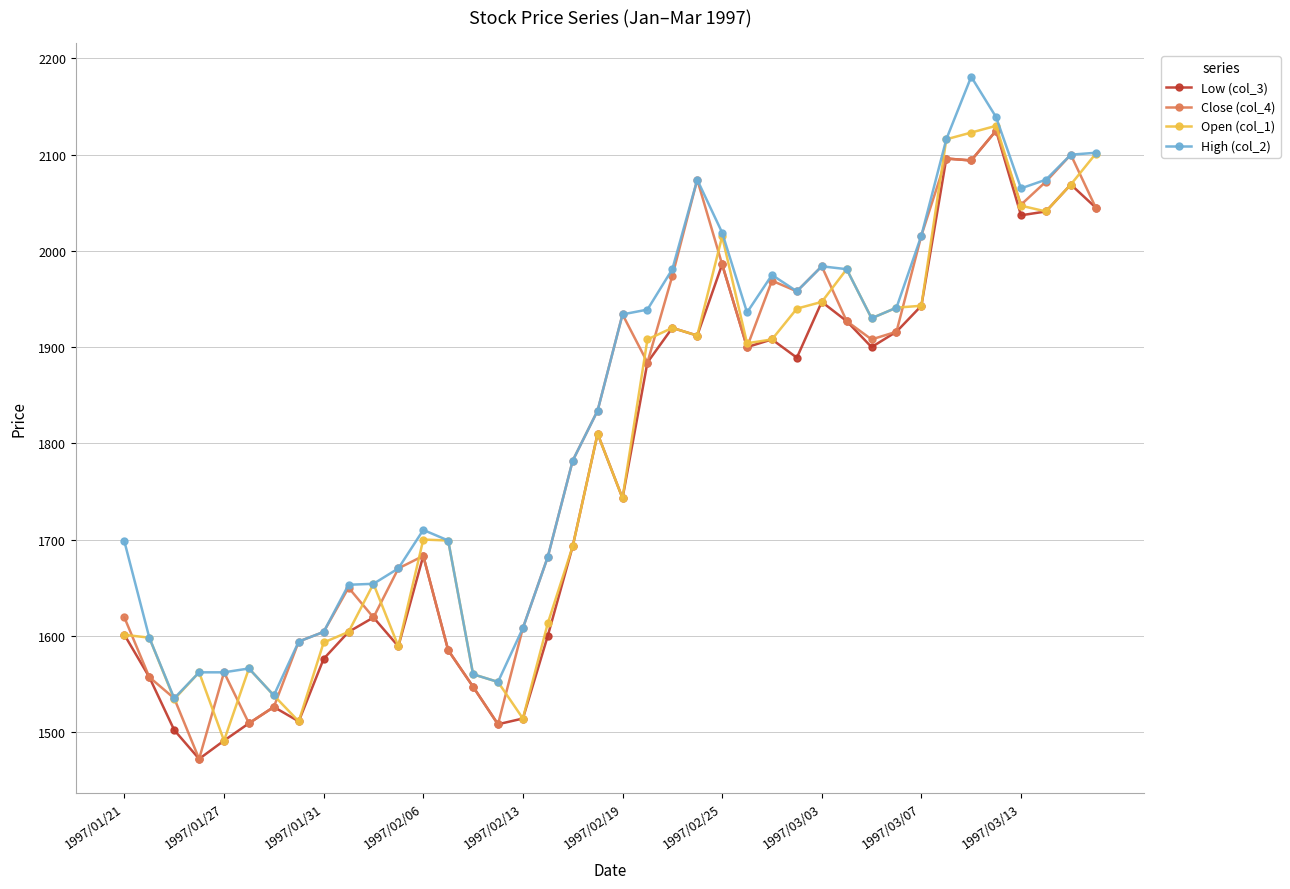

True or false: Open (col_1) has more than 2 points higher than both neighbors.

True